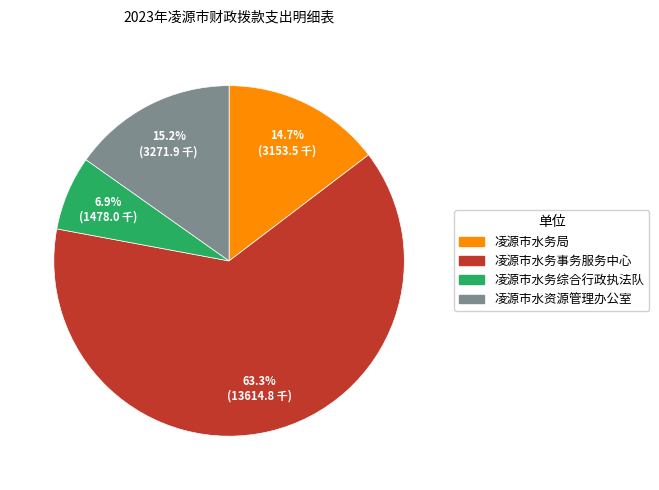

Do 凌源市水务局 and 凌源市水资源管理办公室 together represent more than half of the pie?

No